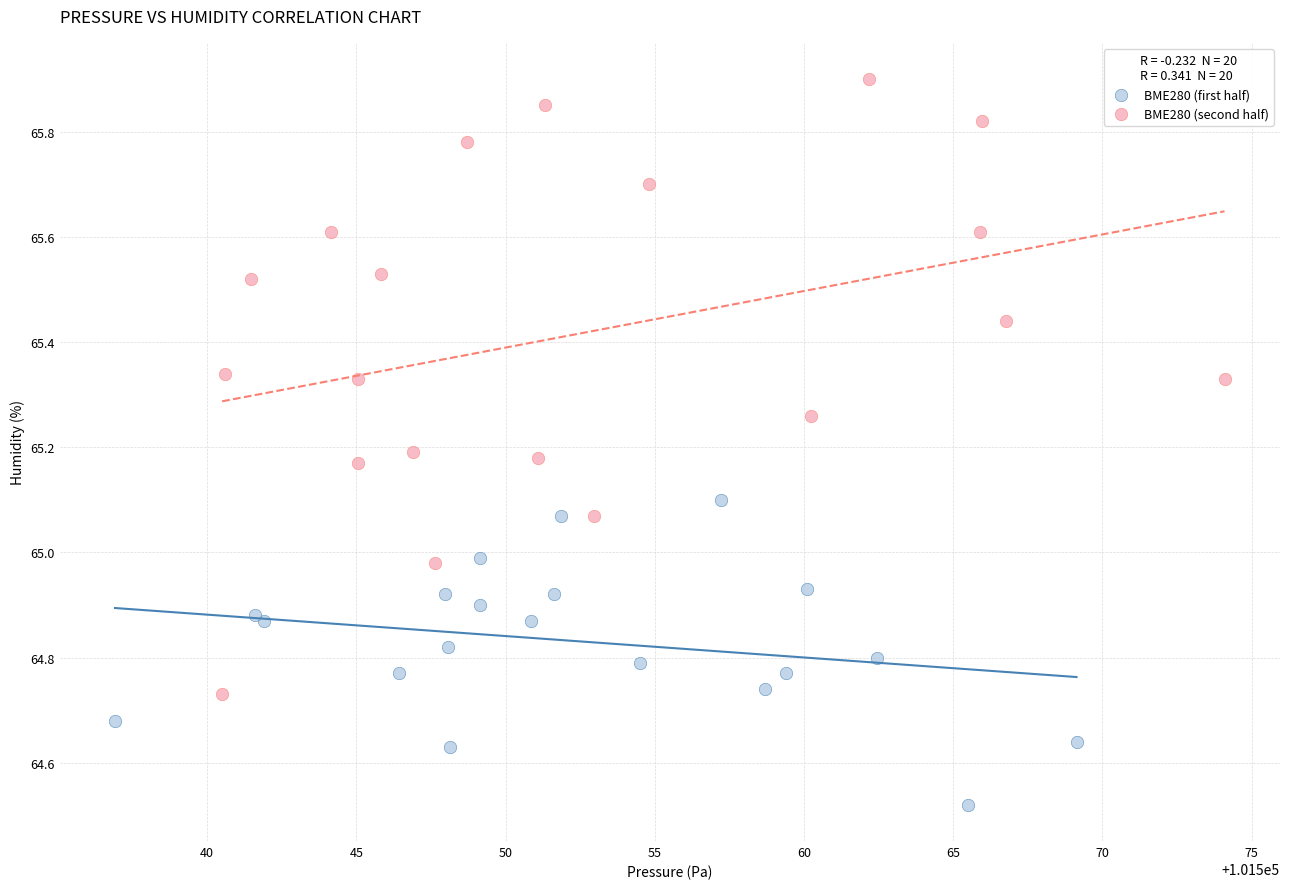

Which series contains the lowest Y value?

BME280 (first half)